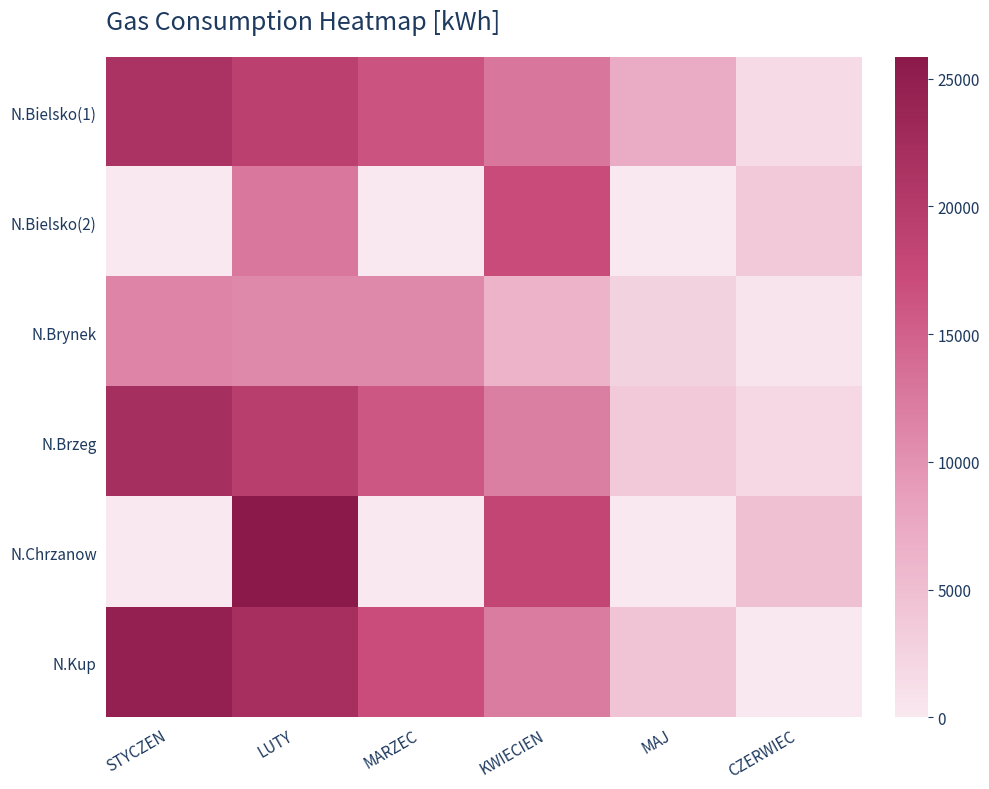

Reading left to right, extract all data points from this chart.

N.Bielsko(1): STYCZEN=21285	LUTY=19144	MARZEC=16414	KWIECIEN=12832	MAJ=7258	CZERWIEC=1600
N.Bielsko(2): STYCZEN=0	LUTY=12713	MARZEC=0	KWIECIEN=17242	MAJ=0	CZERWIEC=3683
N.Brynek: STYCZEN=11376	LUTY=10981	MARZEC=10982	KWIECIEN=6326	MAJ=2593	CZERWIEC=491
N.Brzeg: STYCZEN=22090	LUTY=19440	MARZEC=16012	KWIECIEN=11948	MAJ=3697	CZERWIEC=1877
N.Chrzanow: STYCZEN=0	LUTY=25860	MARZEC=0	KWIECIEN=18178	MAJ=0	CZERWIEC=4766
N.Kup: STYCZEN=24587	LUTY=21944	MARZEC=17106	KWIECIEN=12318	MAJ=4336	CZERWIEC=0